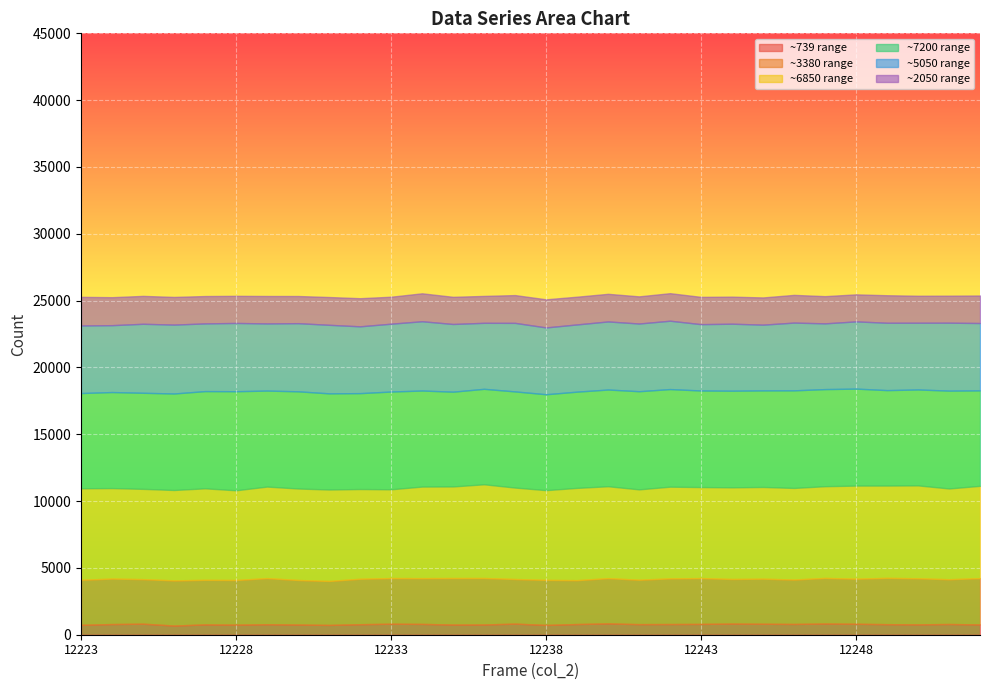

What is the spread (max minus min) of values at 12226?

6534